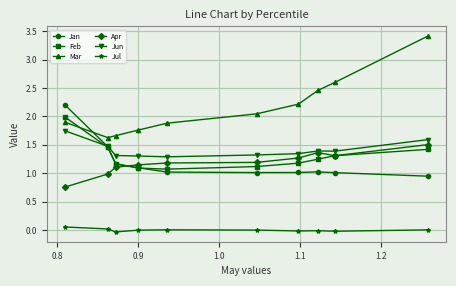

Is this an area chart (filled region under the line)?

No